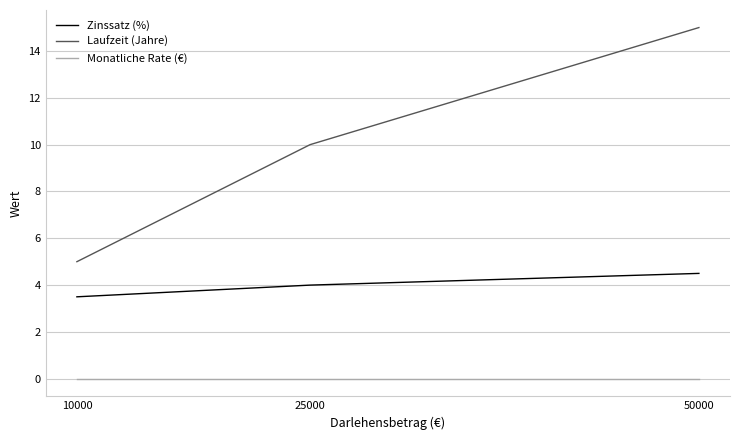

What is the average value of the Laufzeit (Jahre) series?

10.0